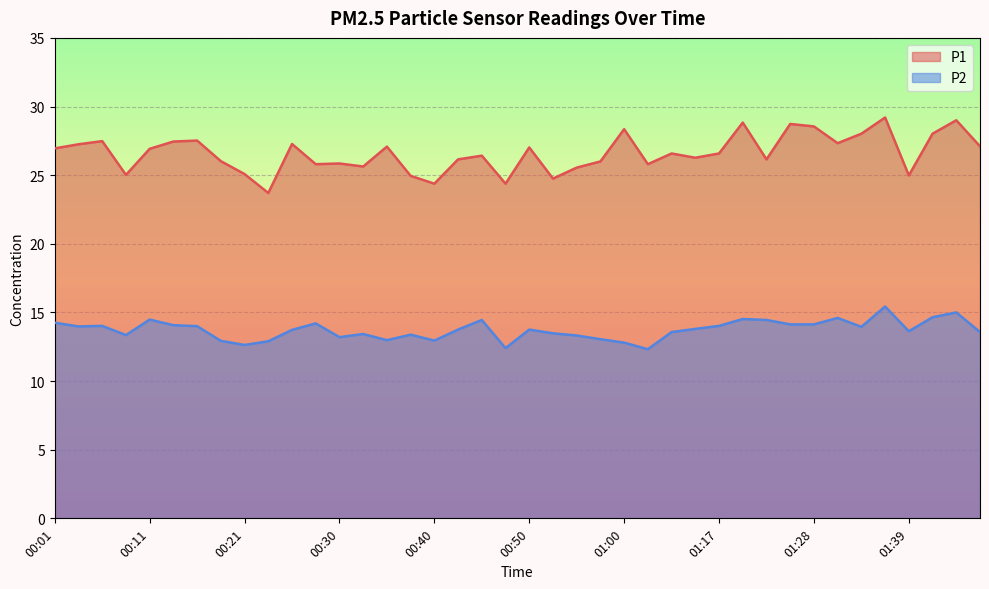

Which category has the lowest value in the P1 series?

00:23